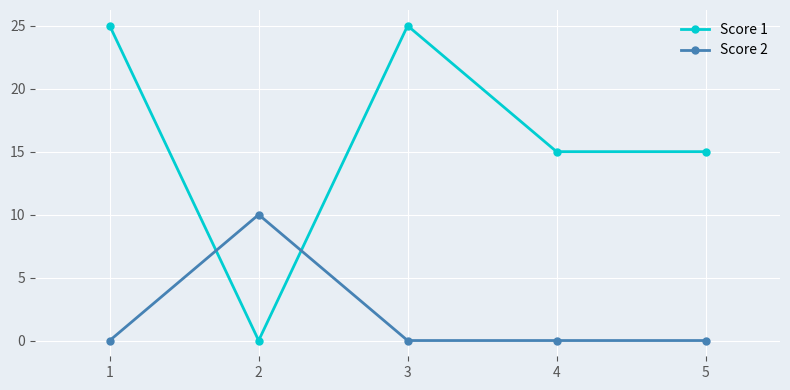

True or false: Score 1 has more than 1 points higher than both neighbors.

False